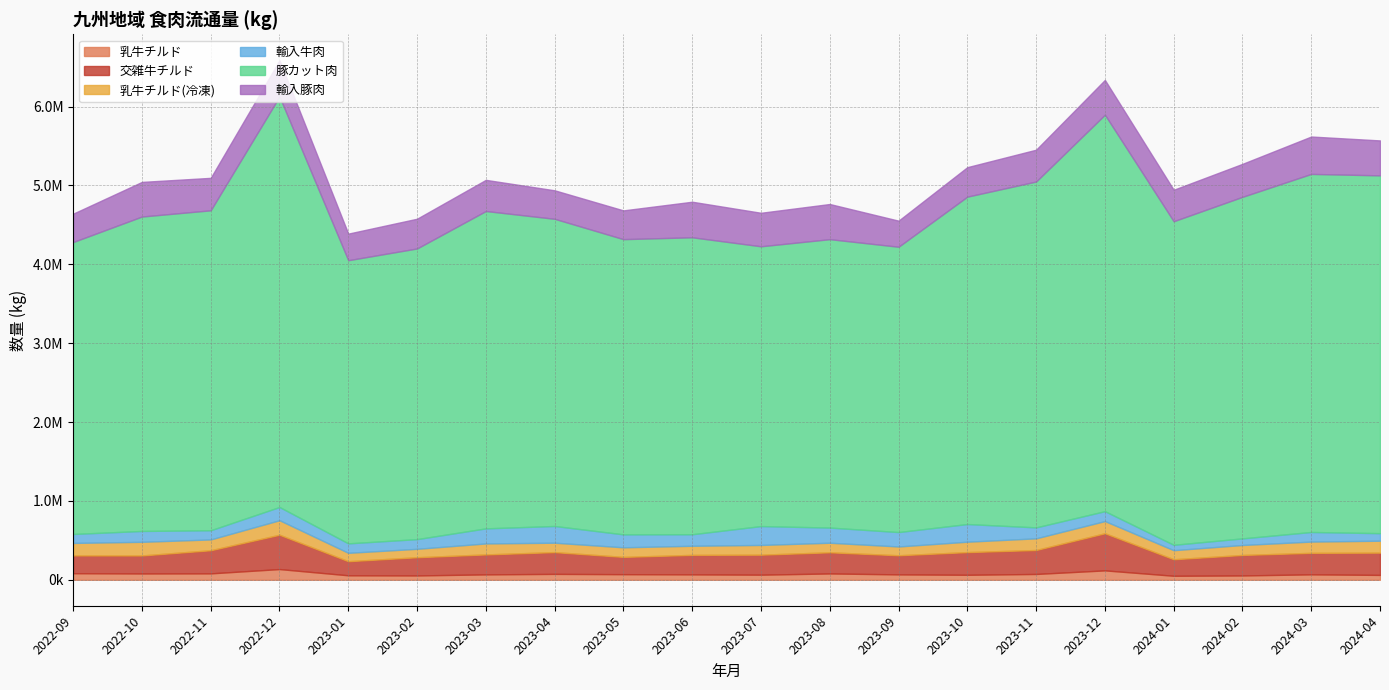

What are all the series names shown in the legend?

乳牛チルド, 交雑牛チルド, 乳牛チルド(冷凍), 輸入牛肉, 豚カット肉, 輸入豚肉